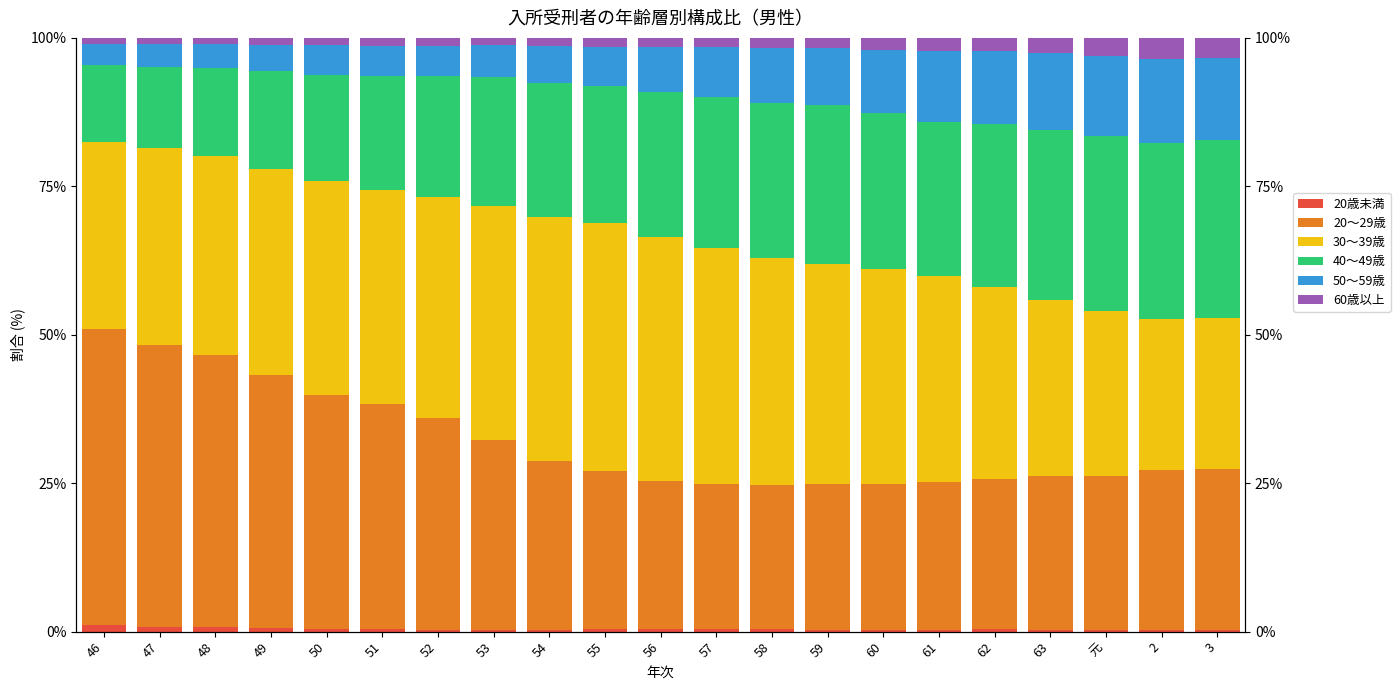

What is the difference between the 50～59歳 values at 63 and 60?

2.3